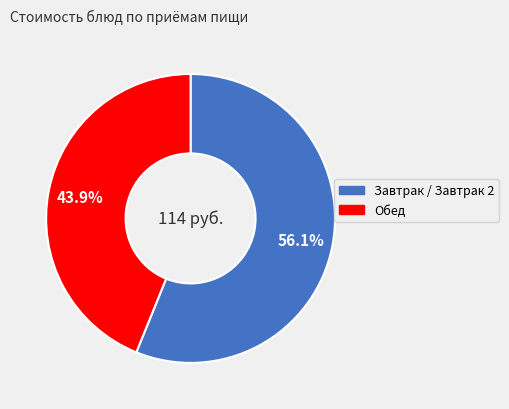

Does any single category account for the majority?

Yes